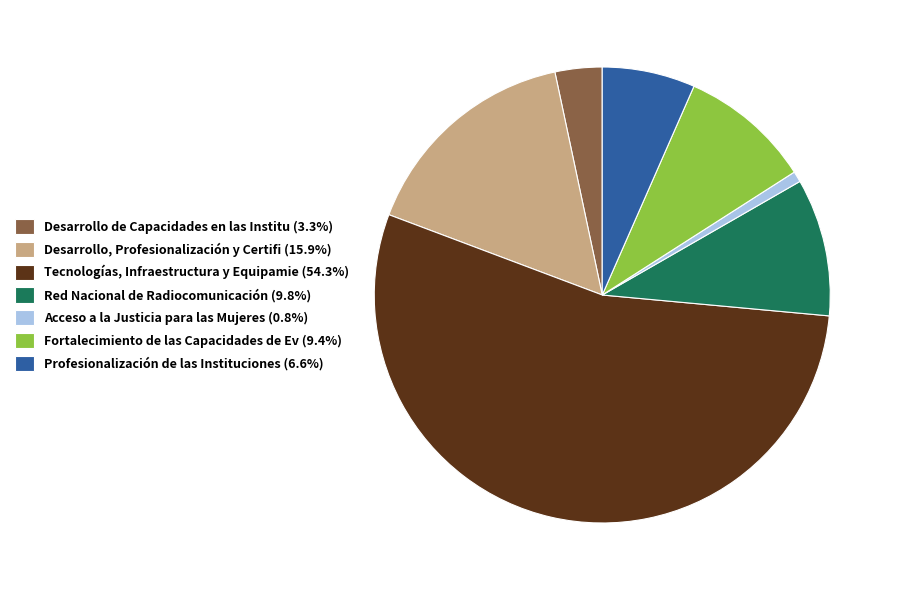

Approximately how many times larger is the value at Red Nacional de Radiocomunicación (9.8%) compared to Acceso a la Justicia para las Mujeres (0.8%)?

12.8